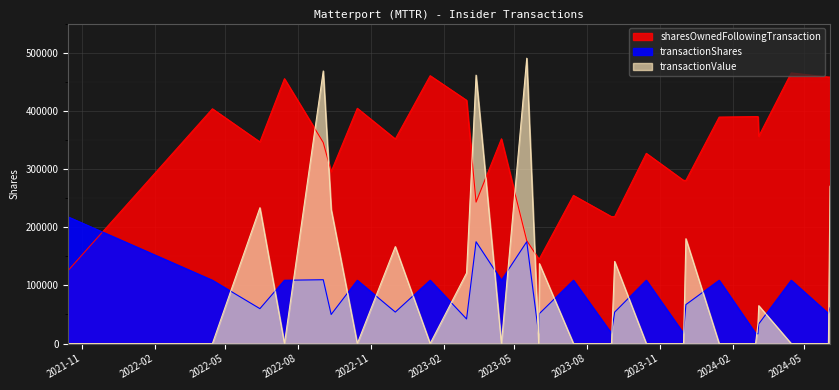

Reading left to right, what are all the values shown in this chart?

sharesOwnedFollowingTransaction: 125856	403486	346486	455269	345571	295571	404353	351605	460387	418123	243123	351906	176906	145831	145831	254613	218132	218132	326914	280465	280465	389248	390078	390078	356325	465107	458049	458049
transactionShares: 217564	108782	60000	108783	109698	50000	108782	54110	108782	42264	175000	108783	175000	17500	51575	108782	17500	53981	108782	17500	66949	108783	17500	16670	33753	108782	51590	61648
transactionValue: 0	0	233460	0	468555	230710	0	166616	0	121279	461353	0	490490	0	137334	0	0	141101	0	0	180166	0	0	33640	65118	0	0	270385